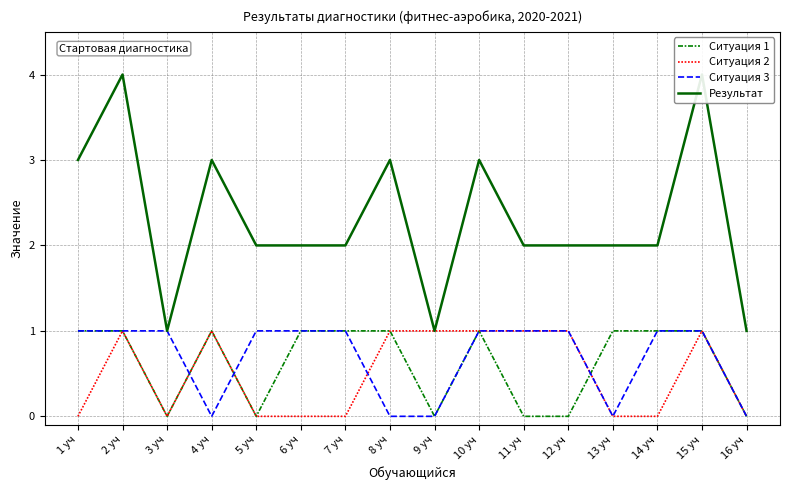

What is the approximate value of Ситуация 2 at 4 уч?

1